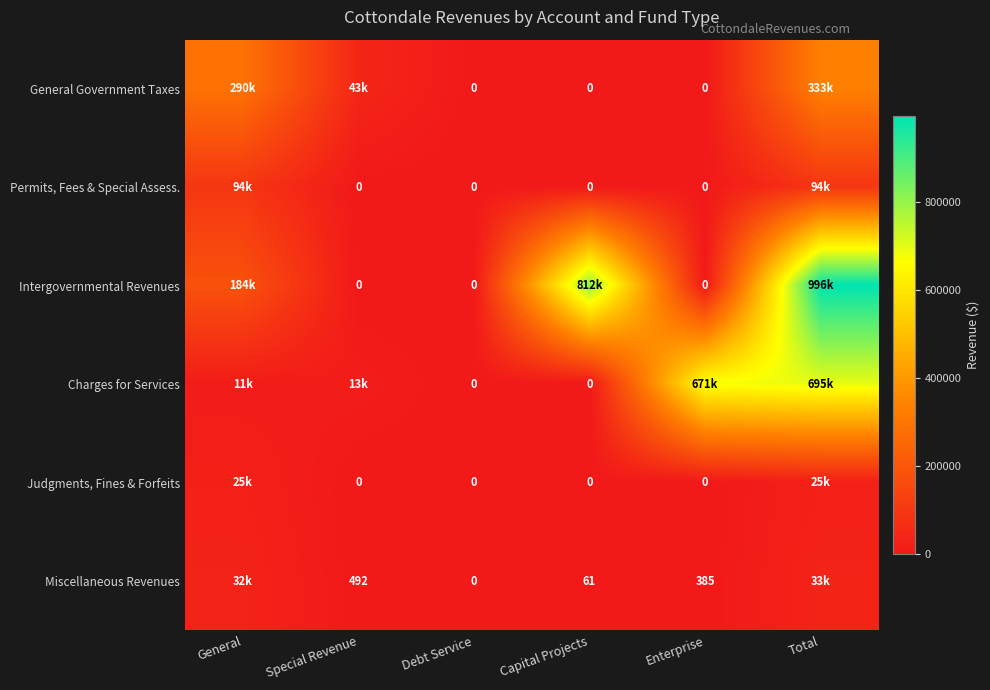

Rank the categories by General Government Taxes value from lowest to highest.

Debt Service, Capital Projects, Enterprise, Special Revenue, General, Total